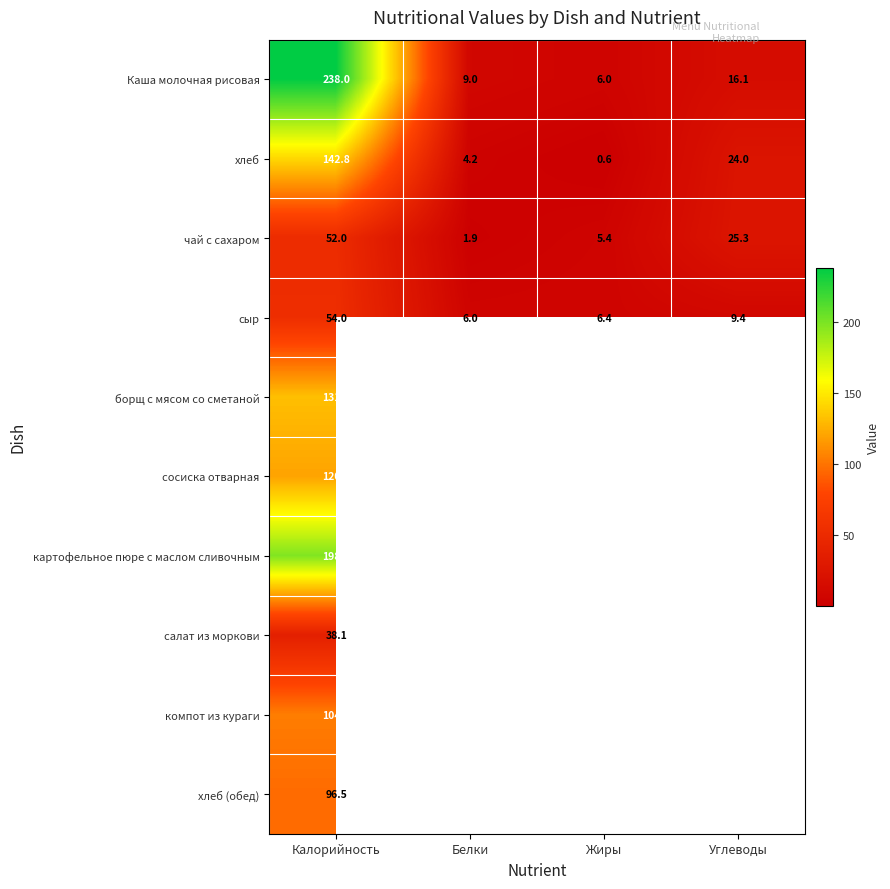

At which label does чай с сахаром first exceed 25?

Калорийность